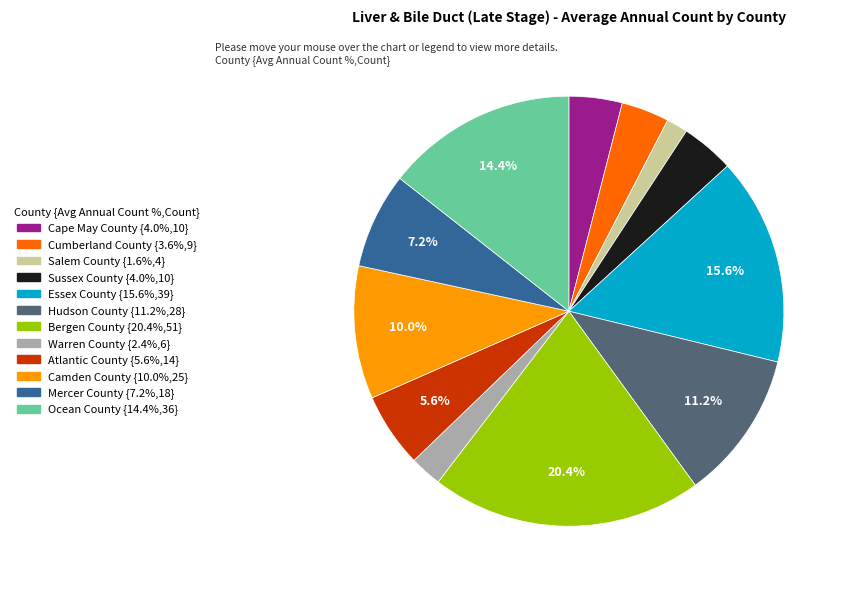

To the nearest percent, what percentage of the pie is Hudson County?

11%